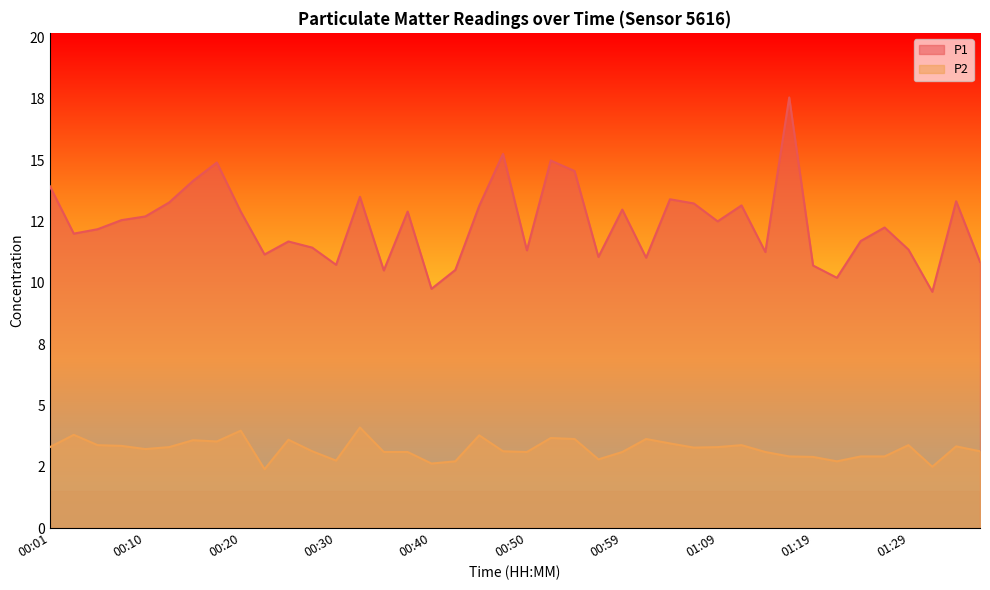

Reading right to left, extract all data points from this chart.

P1: 10.8	13.3	9.6	11.3	12.2	11.7	10.2	10.7	17.6	11.2	13.2	12.5	13.2	13.4	11.0	13.0	11.1	14.6	15.0	11.3	15.2	13.1	10.5	9.8	12.9	10.5	13.5	10.7	11.4	11.7	11.2	12.9	14.9	14.2	13.3	12.7	12.6	12.2	12.0	13.9
P2: 3.1	3.3	2.5	3.4	2.9	2.9	2.7	2.9	2.9	3.1	3.4	3.3	3.3	3.5	3.6	3.1	2.8	3.6	3.7	3.1	3.1	3.8	2.7	2.6	3.1	3.1	4.1	2.8	3.1	3.6	2.4	4.0	3.5	3.6	3.3	3.2	3.4	3.4	3.8	3.3